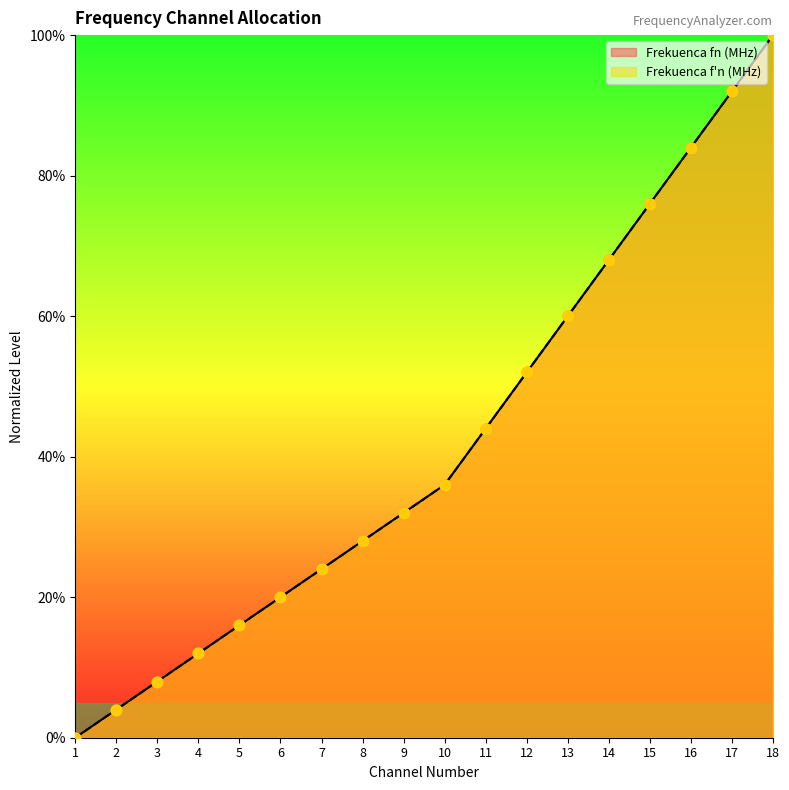

Which series has the largest total across all categories?

Frekuenca fn (MHz)